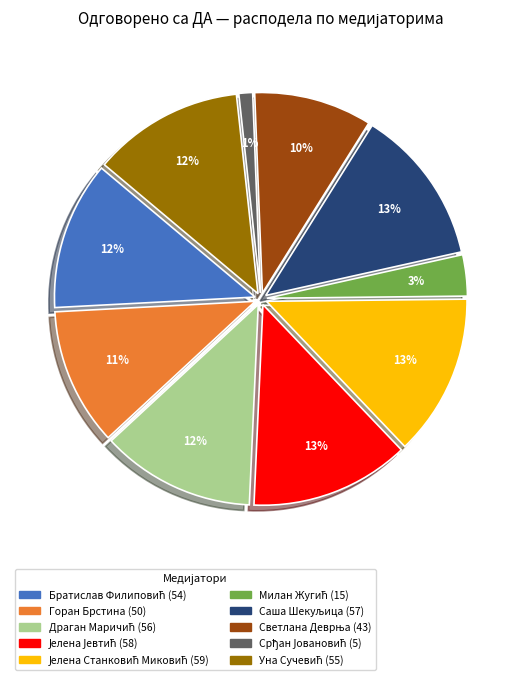

Rank the categories by value from highest to lowest.

Јелена Станковић Миковић, Јелена Јевтић, Саша Шекуљица, Драган Маричић, Уна Сучевић, Братислав Филиповић, Горан Брстина, Светлана Деврња, Милан Жугић, Срђан Јовановић